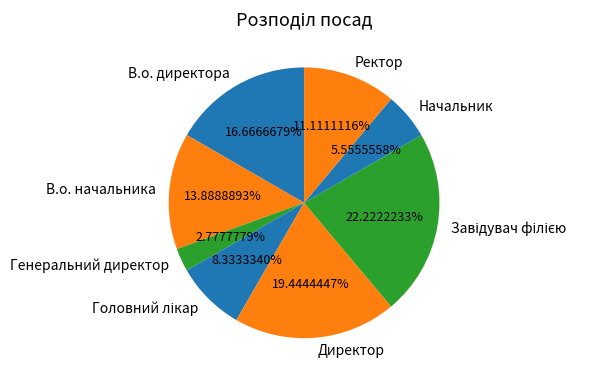

Approximately how many times larger is the value at Ректор compared to Генеральний директор?

4.0